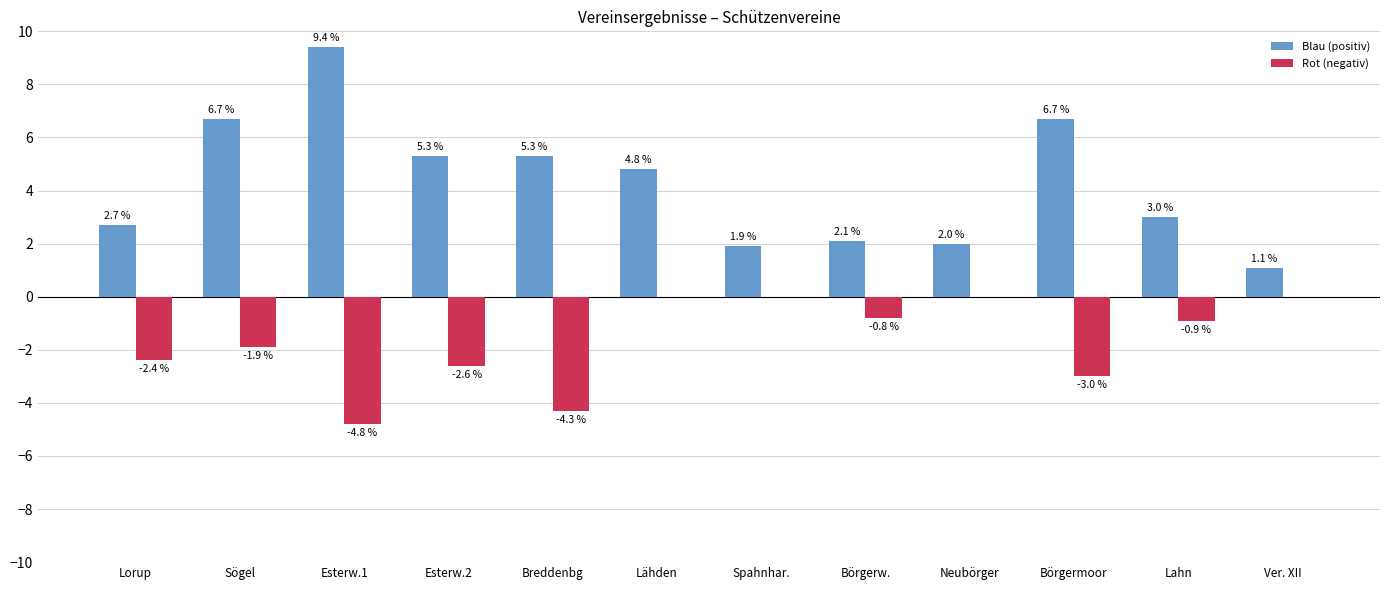

The value of Blau (positiv) at Neubörger is 3.0. True or false?

False